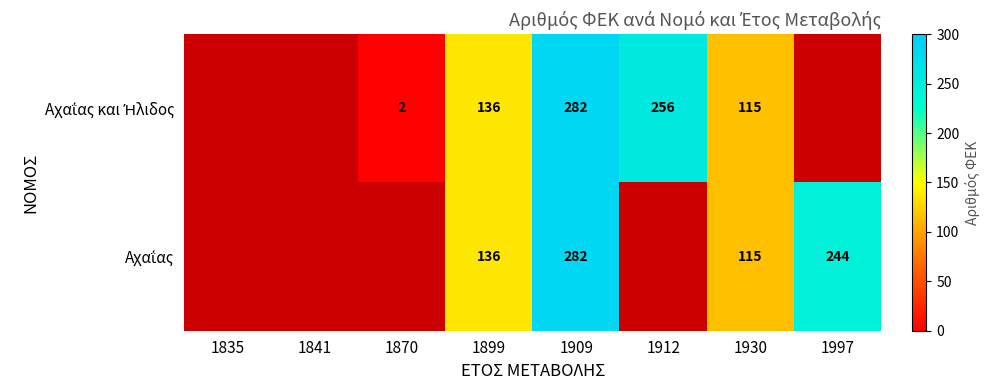

What is the total value across all series at 1930?

230